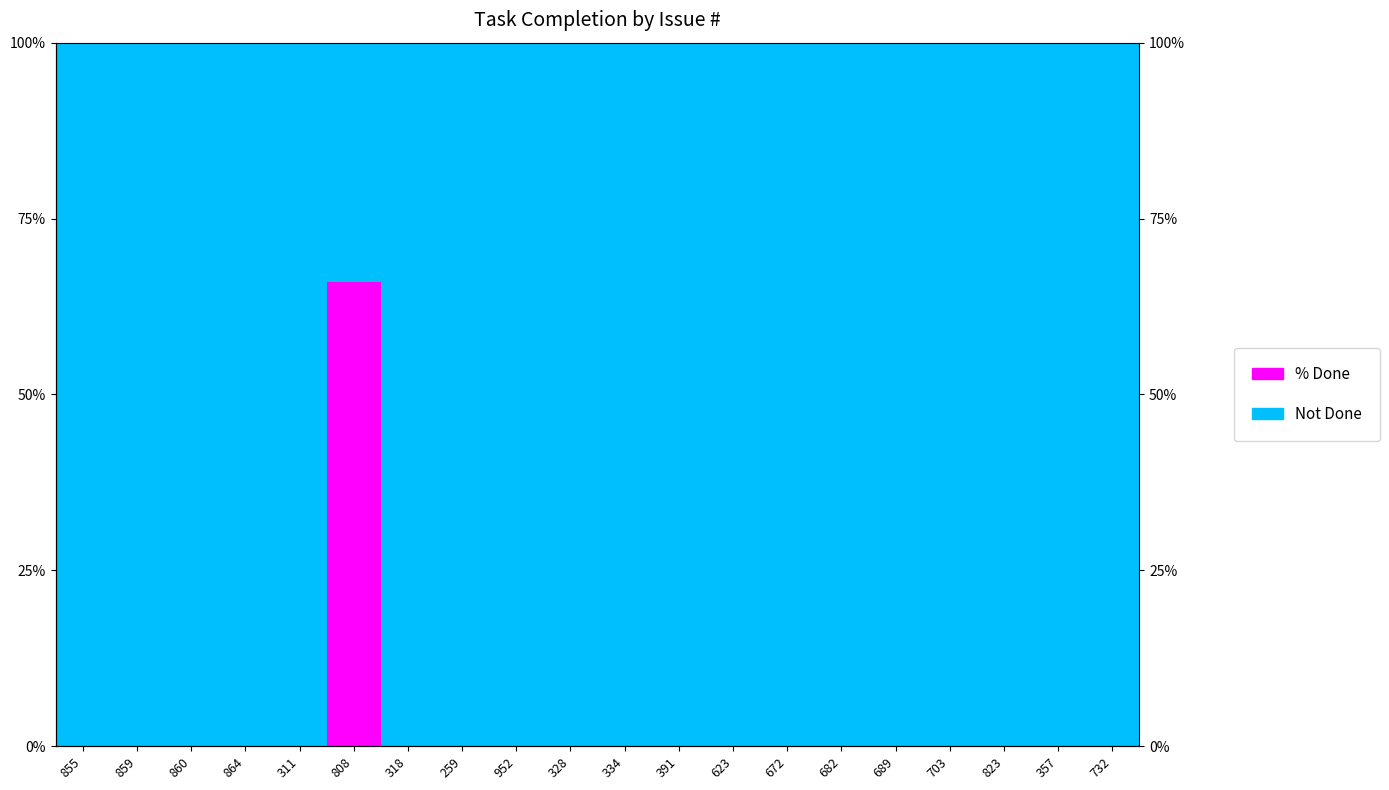

The % Done series shows 0 at 357. True or false?

True